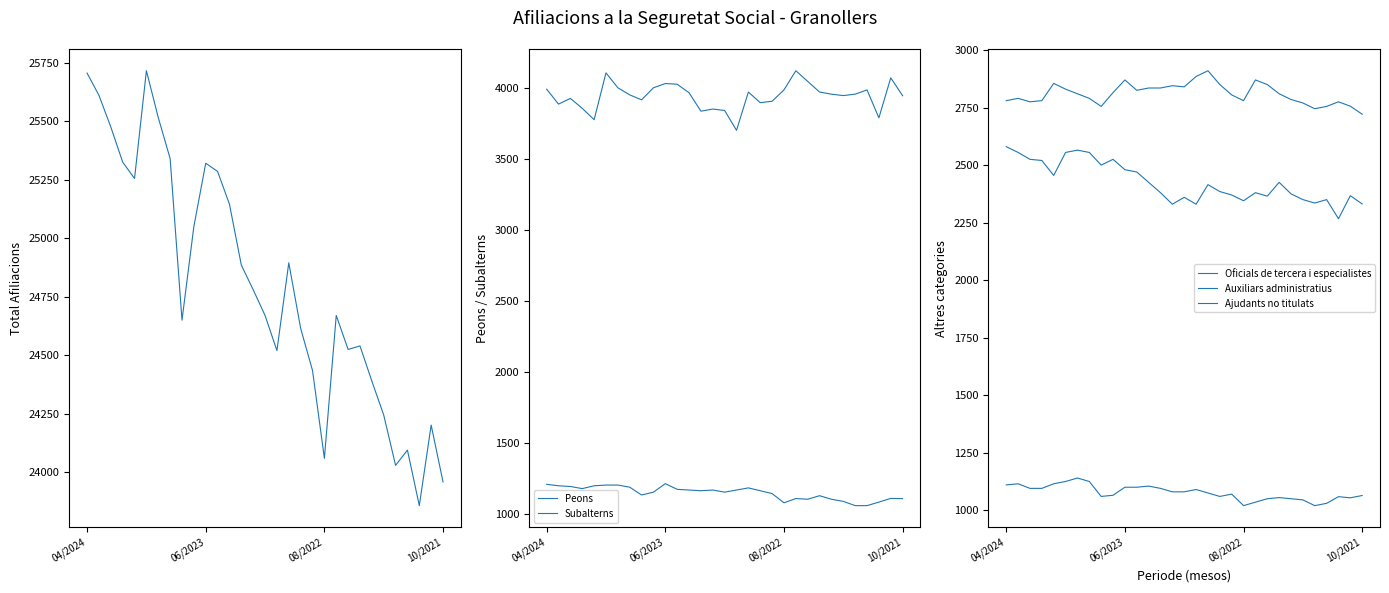

Which series has the largest total across all categories?

Total